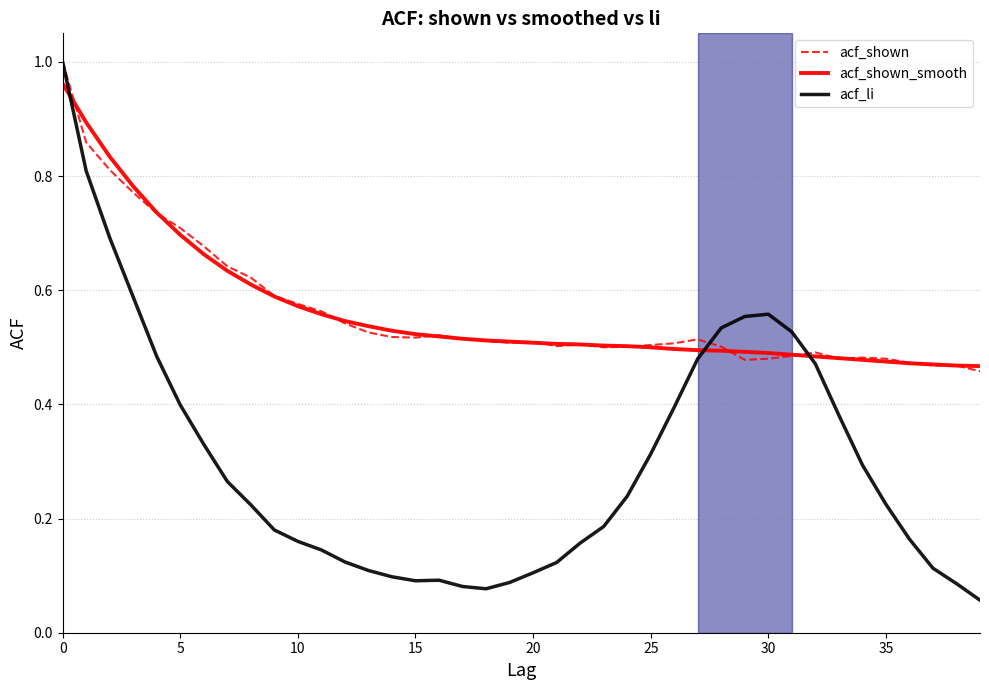

Which series has the widest spread of values?

acf_li